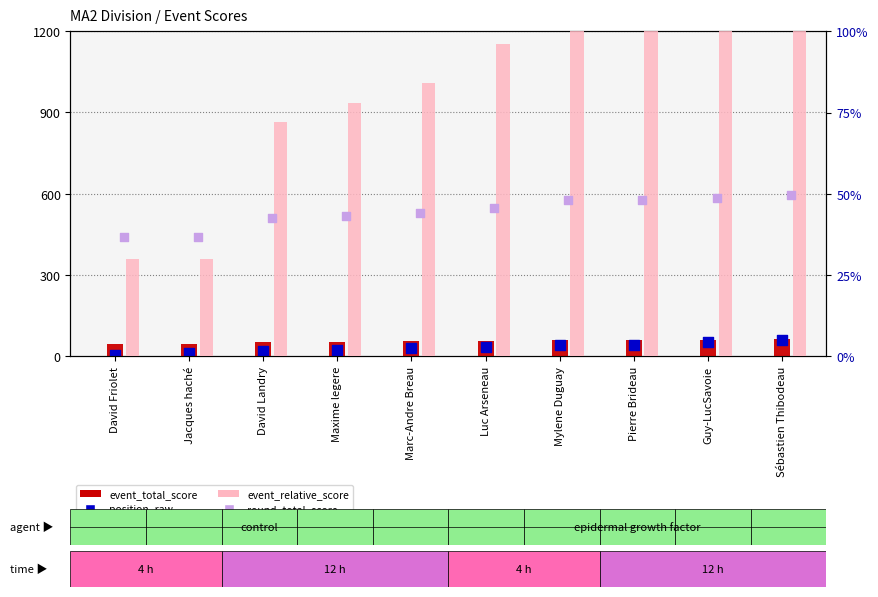

At how many categories does at least one series exceed 65?

8